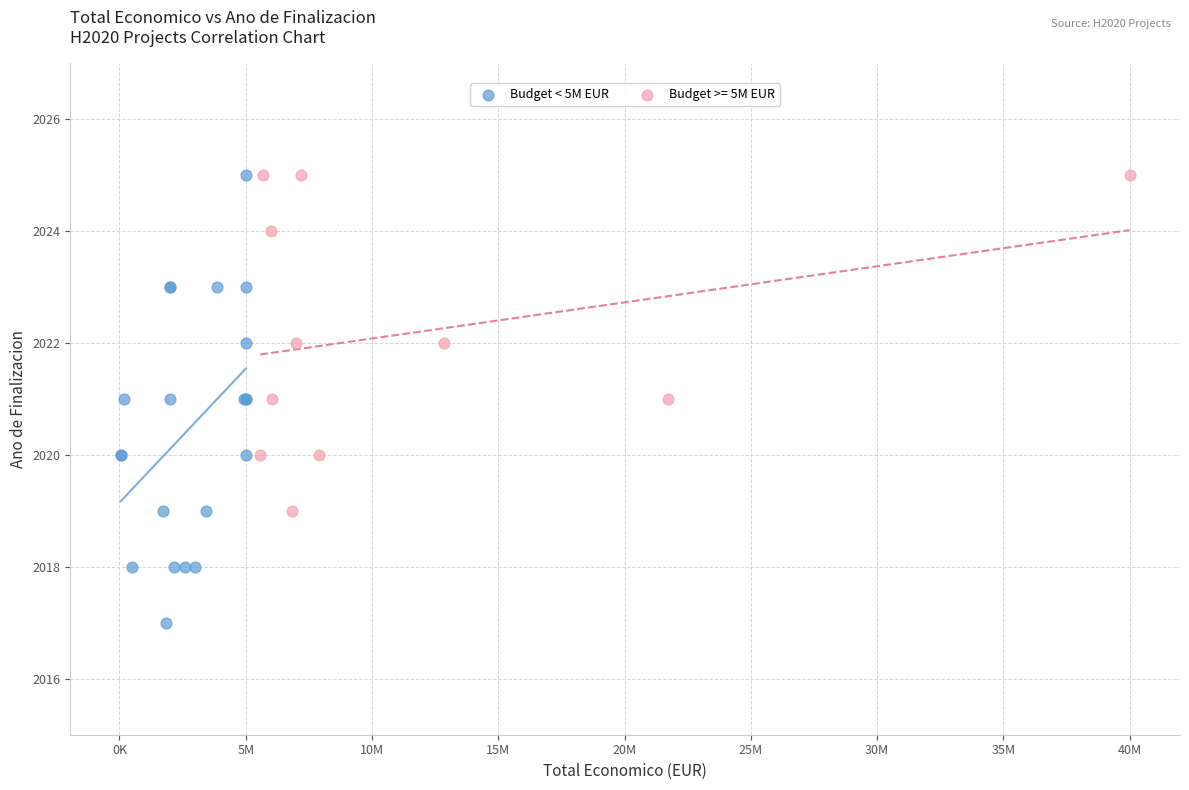

Which series has the widest spread of Y values?

Budget < 5M EUR